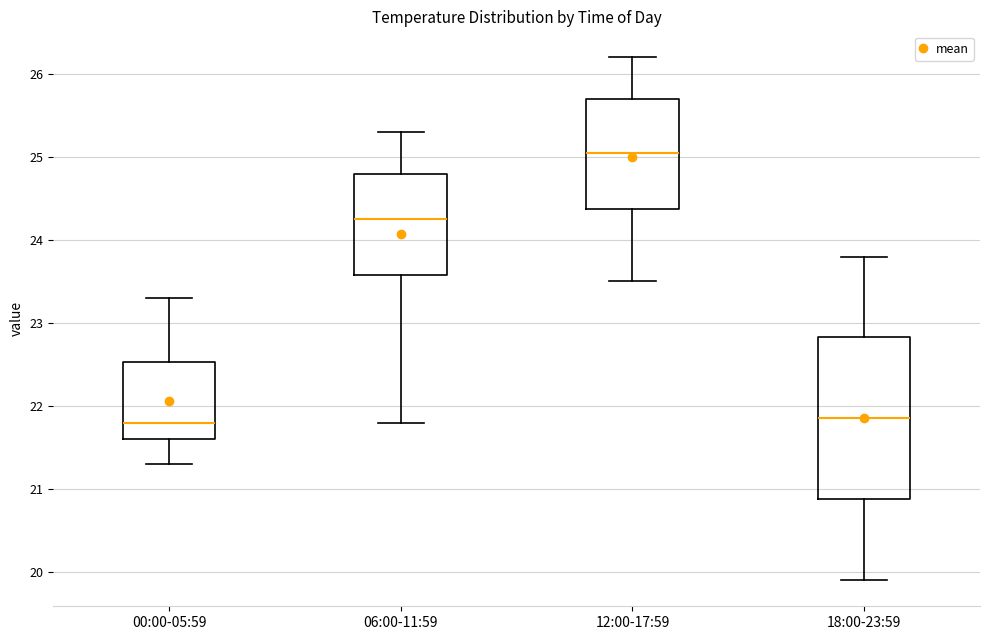

Reading left to right, transcribe this box plot: for each box, give where its median line is, the range the box spans, and where its two whiskers end, as read against the y-axis. The values are not printed on the chart, so give them approximately, as read against the axis.

00:00-05:59: median 21.8, box 21.6 to 22.5, whiskers 21.3 to 23.3
06:00-11:59: median 24.3, box 23.6 to 24.8, whiskers 21.8 to 25.3
12:00-17:59: median 25.1, box 24.4 to 25.7, whiskers 23.5 to 26.2
18:00-23:59: median 21.9, box 20.9 to 22.8, whiskers 19.9 to 23.8